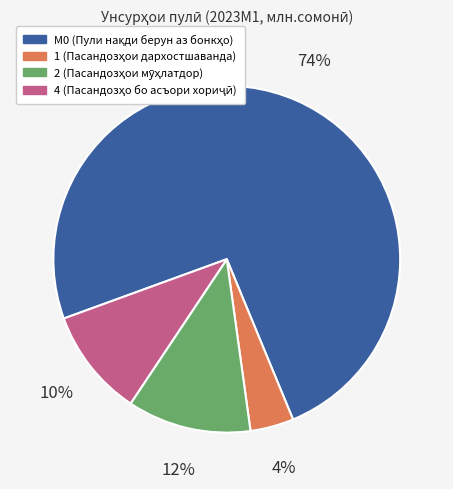

To the nearest percent, what is the difference between the largest and smallest slice percentages?

70%